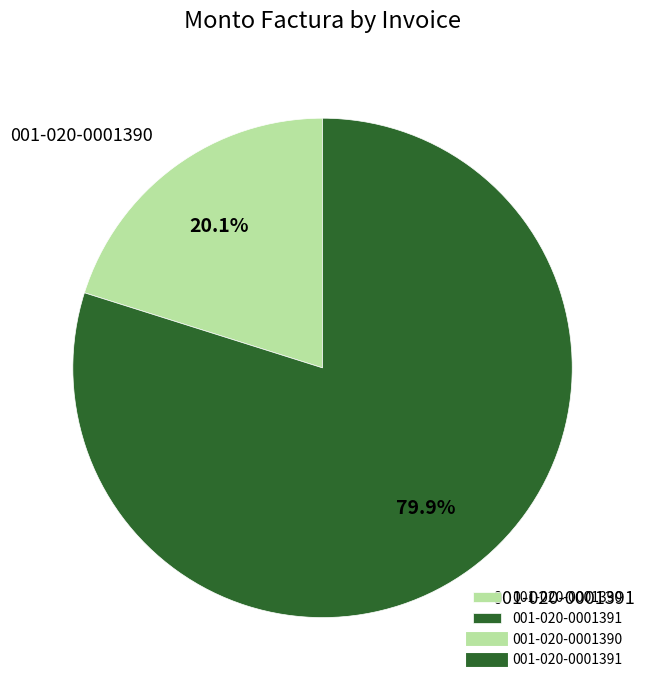

How many segments does this pie chart have?

2